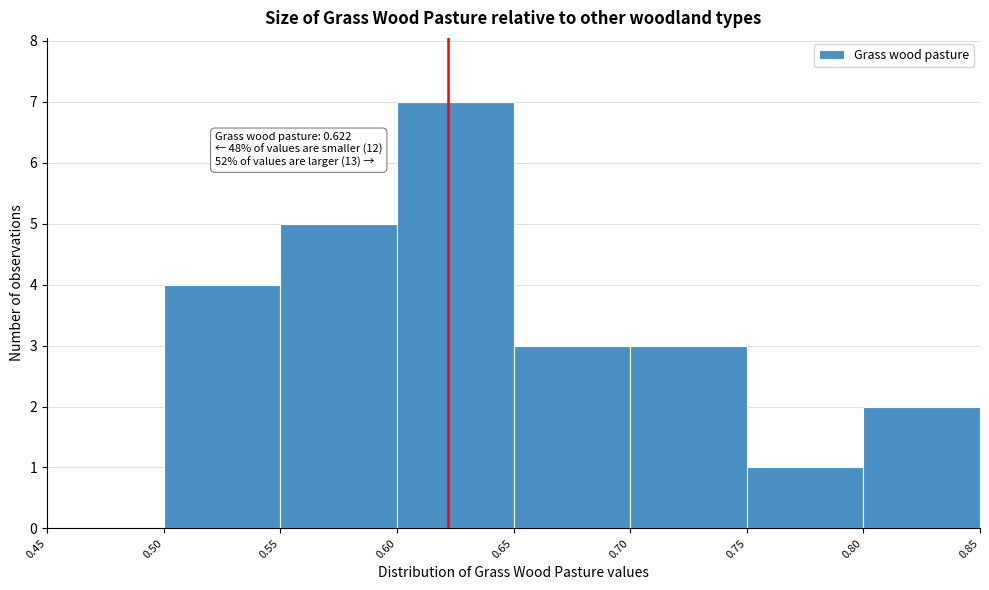

Over which range of the x-axis is the bar tallest?

0.60 to 0.65